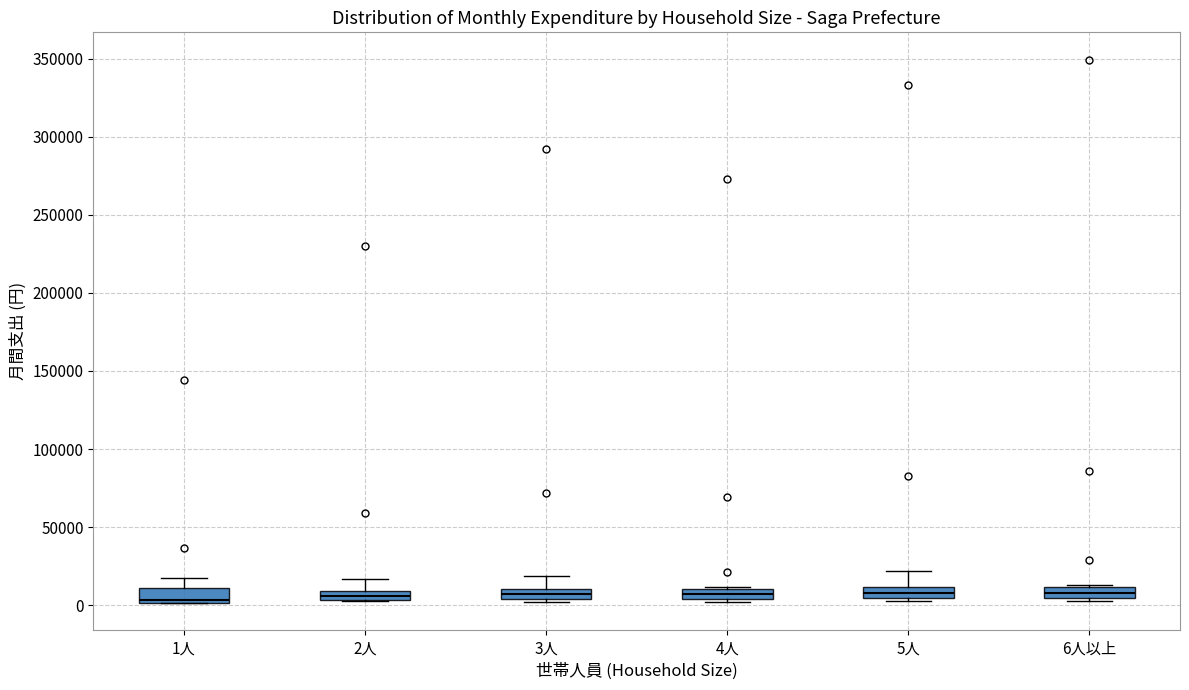

Where is the lower edge of the box for 3人 on the y-axis? The values are not printed on the chart, so give them approximately, as read against the axis.

5000